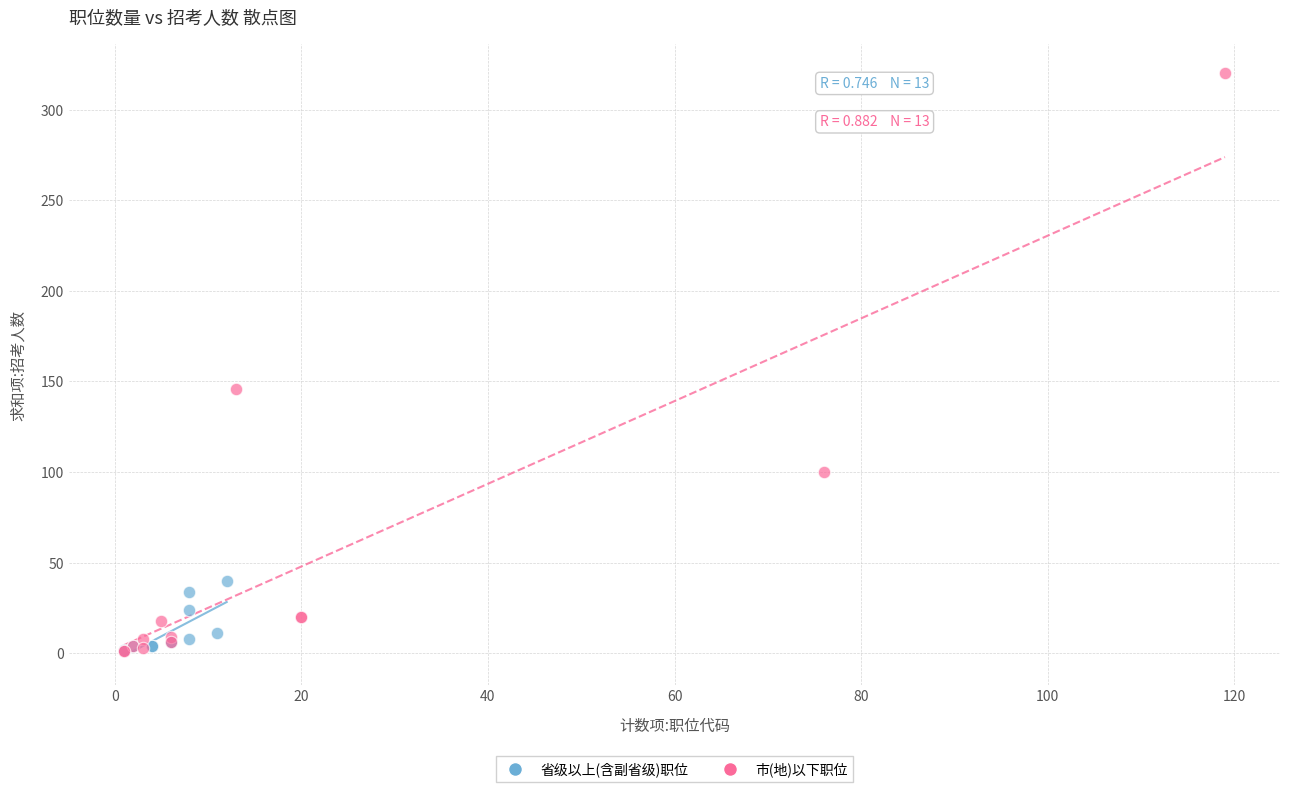

Which series has the largest Y range (max minus min)?

市(地)以下职位